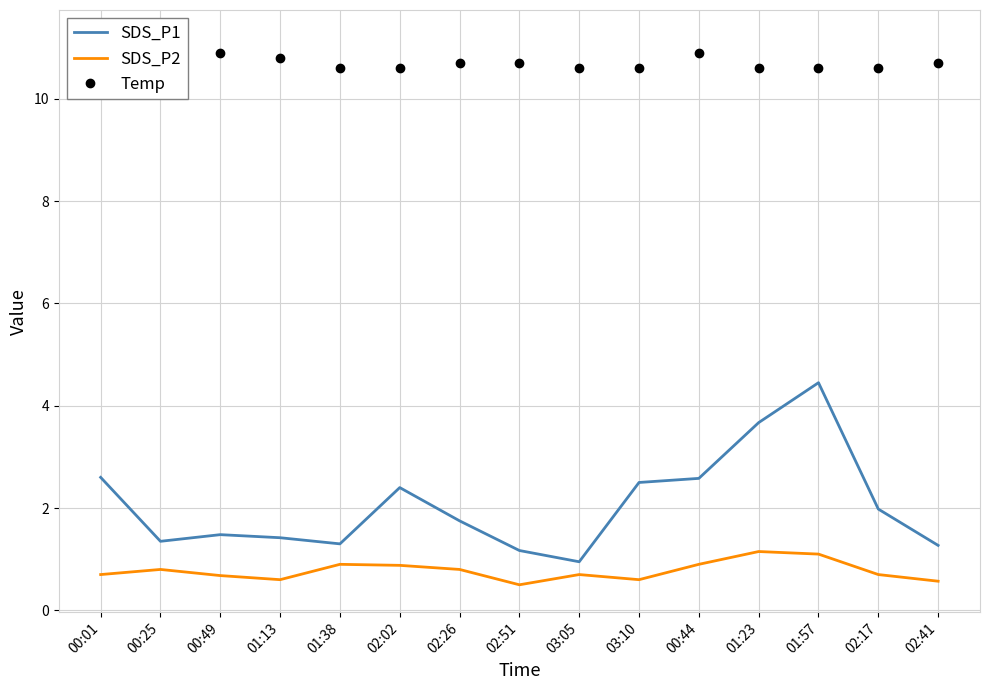

In SDS_P1, how many points are lower than both neighbors (excluding endpoints)?

3